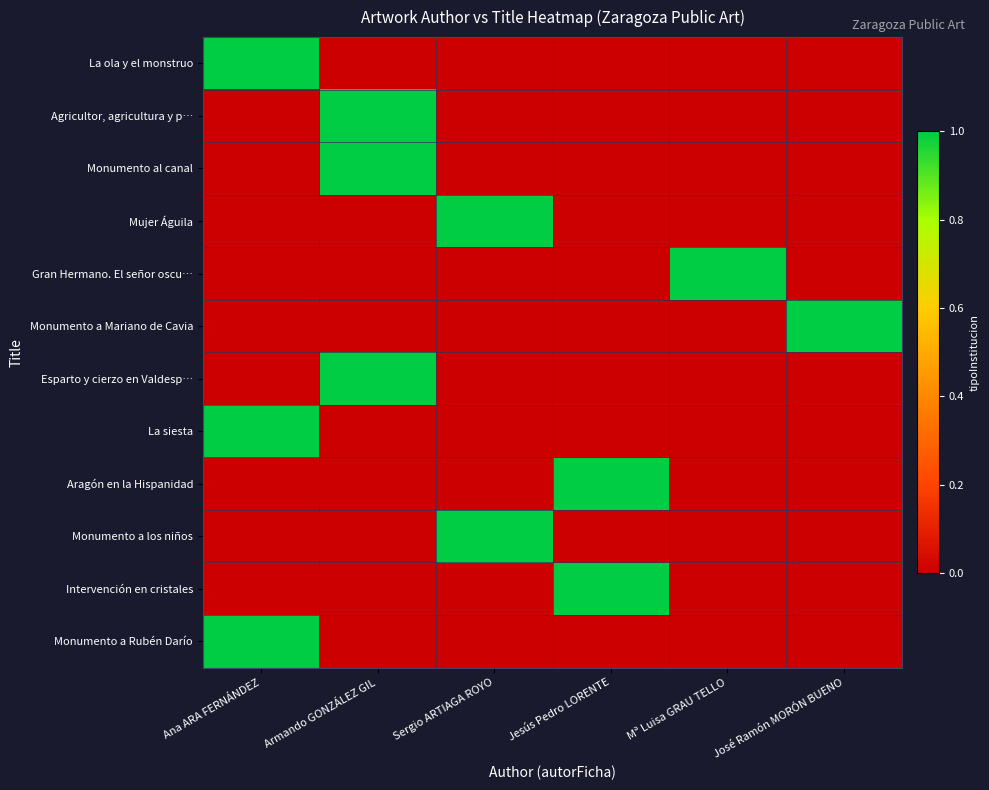

Reading left to right, extract all data points from this chart.

La ola y el monstruo: Ana ARA FERNÁNDEZ=1	Armando GONZÁLEZ GIL=0	Sergio ARTIAGA ROYO=0	Jesús Pedro LORENTE=0	Mª Luisa GRAU TELLO=0	José Ramón MORÓN BUENO=0
Agricultor, agricultura y p…: Ana ARA FERNÁNDEZ=0	Armando GONZÁLEZ GIL=1	Sergio ARTIAGA ROYO=0	Jesús Pedro LORENTE=0	Mª Luisa GRAU TELLO=0	José Ramón MORÓN BUENO=0
Monumento al canal: Ana ARA FERNÁNDEZ=0	Armando GONZÁLEZ GIL=1	Sergio ARTIAGA ROYO=0	Jesús Pedro LORENTE=0	Mª Luisa GRAU TELLO=0	José Ramón MORÓN BUENO=0
Mujer Águila: Ana ARA FERNÁNDEZ=0	Armando GONZÁLEZ GIL=0	Sergio ARTIAGA ROYO=1	Jesús Pedro LORENTE=0	Mª Luisa GRAU TELLO=0	José Ramón MORÓN BUENO=0
Gran Hermano. El señor oscu…: Ana ARA FERNÁNDEZ=0	Armando GONZÁLEZ GIL=0	Sergio ARTIAGA ROYO=0	Jesús Pedro LORENTE=0	Mª Luisa GRAU TELLO=1	José Ramón MORÓN BUENO=0
Monumento a Mariano de Cavia: Ana ARA FERNÁNDEZ=0	Armando GONZÁLEZ GIL=0	Sergio ARTIAGA ROYO=0	Jesús Pedro LORENTE=0	Mª Luisa GRAU TELLO=0	José Ramón MORÓN BUENO=1
Esparto y cierzo en Valdesp…: Ana ARA FERNÁNDEZ=0	Armando GONZÁLEZ GIL=1	Sergio ARTIAGA ROYO=0	Jesús Pedro LORENTE=0	Mª Luisa GRAU TELLO=0	José Ramón MORÓN BUENO=0
La siesta: Ana ARA FERNÁNDEZ=1	Armando GONZÁLEZ GIL=0	Sergio ARTIAGA ROYO=0	Jesús Pedro LORENTE=0	Mª Luisa GRAU TELLO=0	José Ramón MORÓN BUENO=0
Aragón en la Hispanidad: Ana ARA FERNÁNDEZ=0	Armando GONZÁLEZ GIL=0	Sergio ARTIAGA ROYO=0	Jesús Pedro LORENTE=1	Mª Luisa GRAU TELLO=0	José Ramón MORÓN BUENO=0
Monumento a los niños: Ana ARA FERNÁNDEZ=0	Armando GONZÁLEZ GIL=0	Sergio ARTIAGA ROYO=1	Jesús Pedro LORENTE=0	Mª Luisa GRAU TELLO=0	José Ramón MORÓN BUENO=0
Intervención en cristales: Ana ARA FERNÁNDEZ=0	Armando GONZÁLEZ GIL=0	Sergio ARTIAGA ROYO=0	Jesús Pedro LORENTE=1	Mª Luisa GRAU TELLO=0	José Ramón MORÓN BUENO=0
Monumento a Rubén Darío: Ana ARA FERNÁNDEZ=1	Armando GONZÁLEZ GIL=0	Sergio ARTIAGA ROYO=0	Jesús Pedro LORENTE=0	Mª Luisa GRAU TELLO=0	José Ramón MORÓN BUENO=0